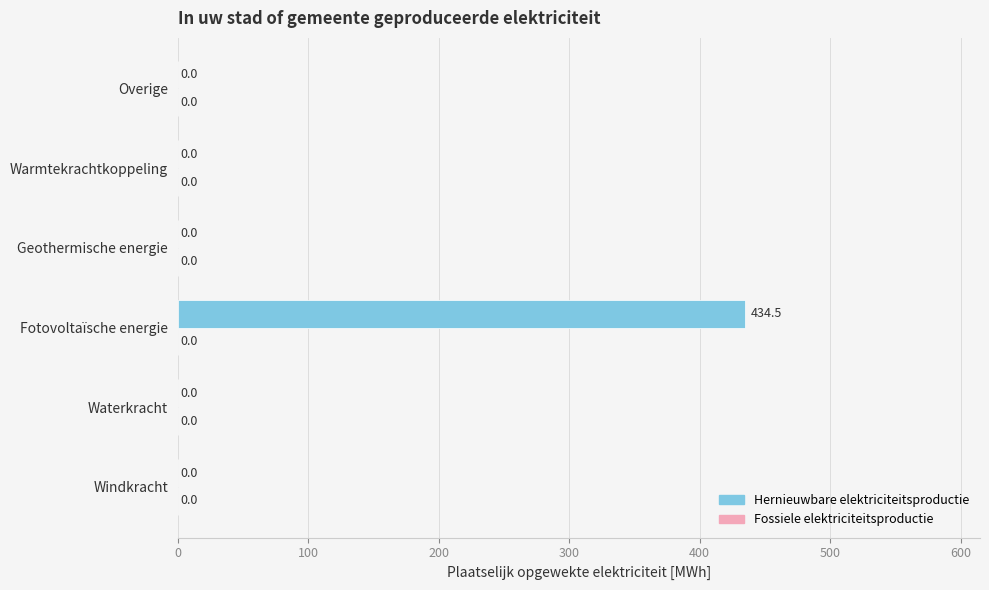

Reading top to bottom, extract all data points from this chart.

Overige=0.0	Warmtekrachtkoppeling=0.0	Geothermische energie=0.0	Fotovoltaïsche energie=434.5	Waterkracht=0.0	Windkracht=0.0